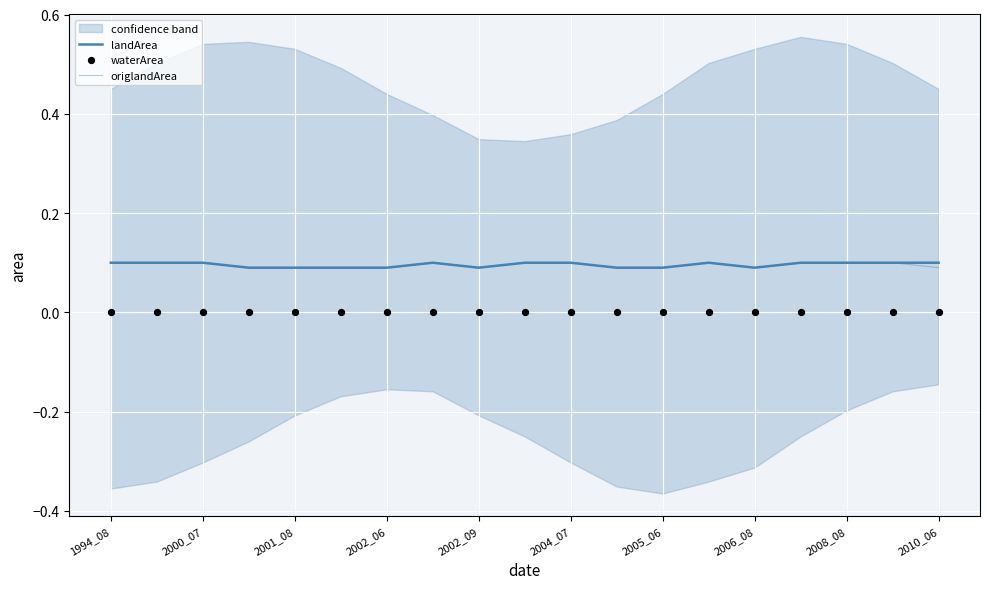

Which series contains the highest Y value?

landArea